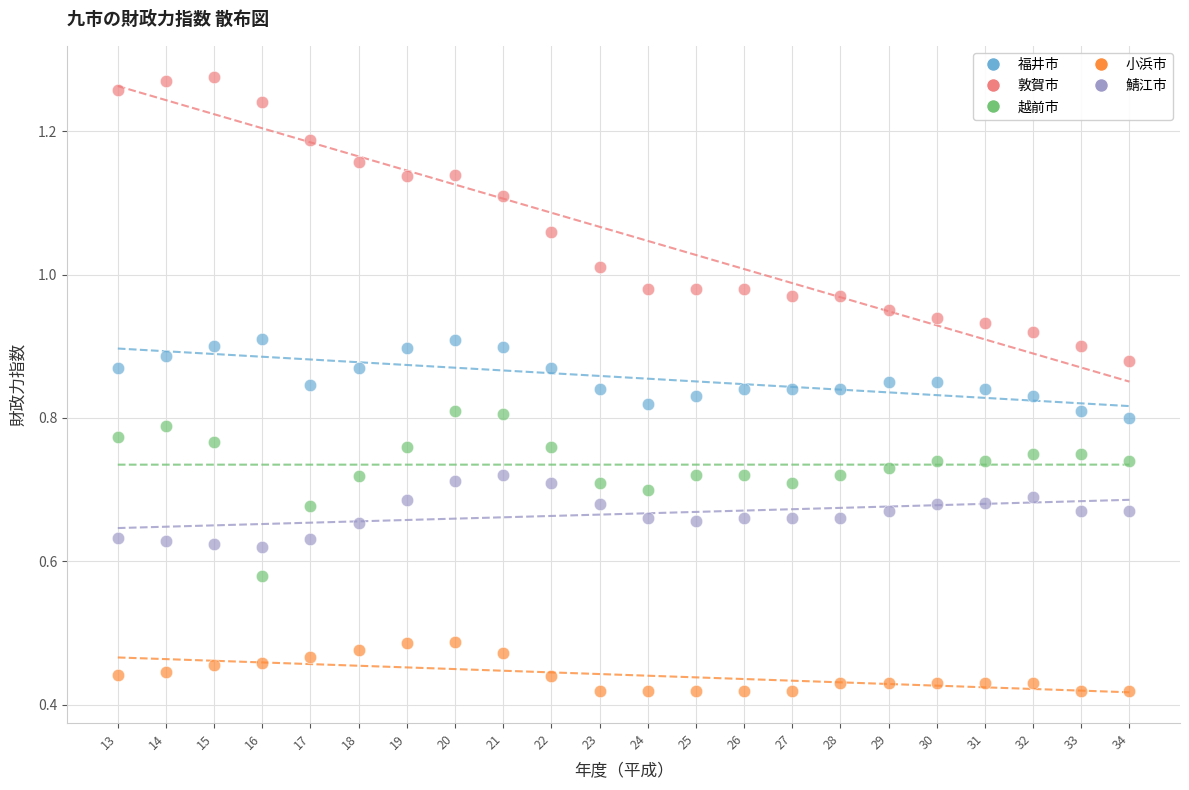

Which series reaches the minimum Y coordinate?

小浜市